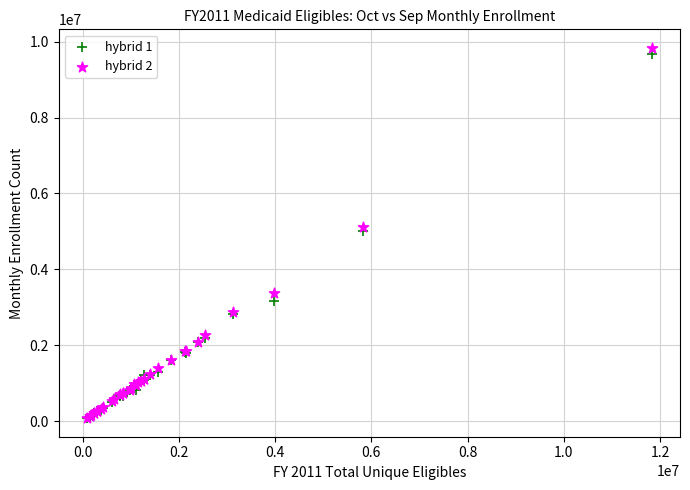

What are all the series names shown in the legend?

hybrid 1, hybrid 2